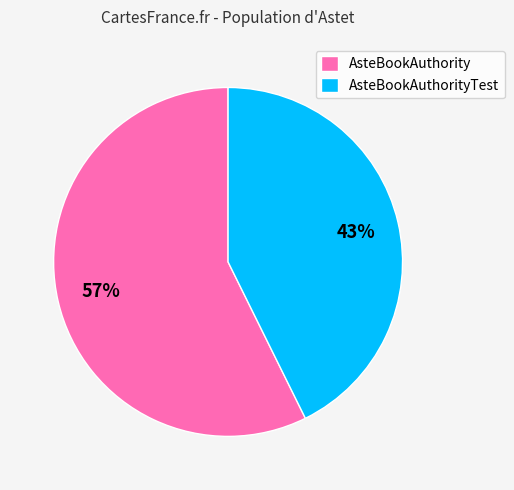

Which slice is the smallest?

AsteBookAuthorityTest